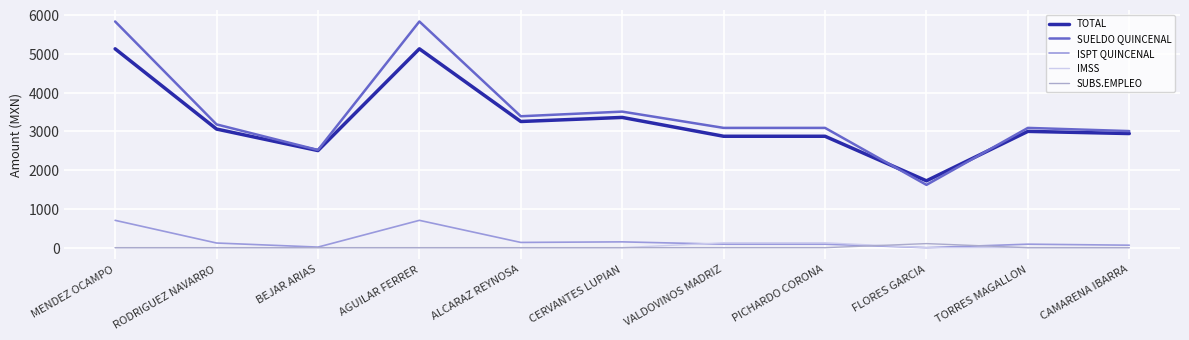

How many times do ISPT QUINCENAL and IMSS cross each other?

1